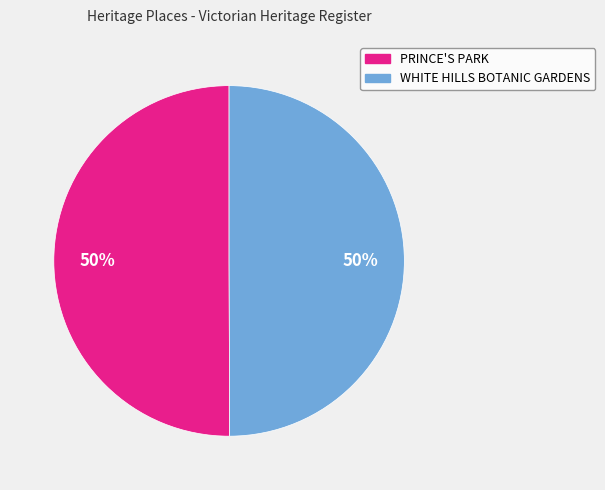

The PRINCE'S PARK slice represents 63% of the pie. True or false?

False